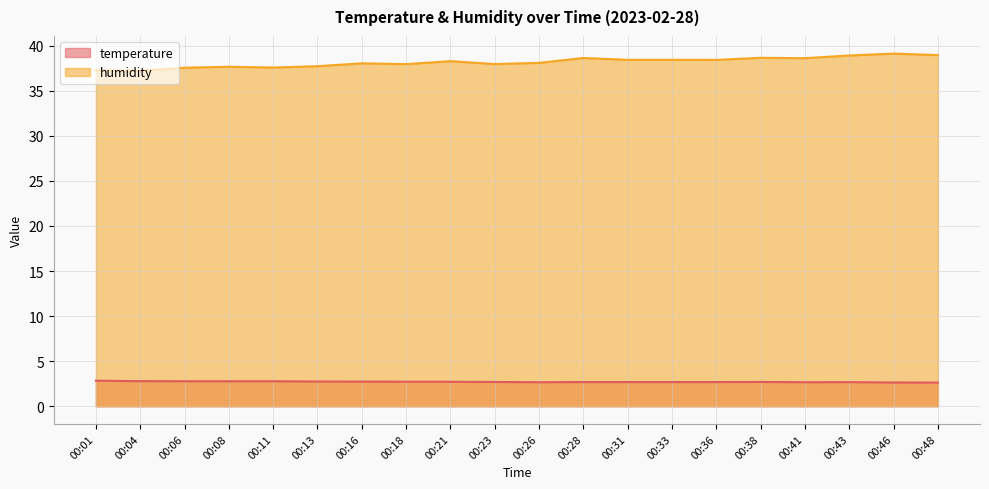

Read the humidity value at 00:21.

38.3